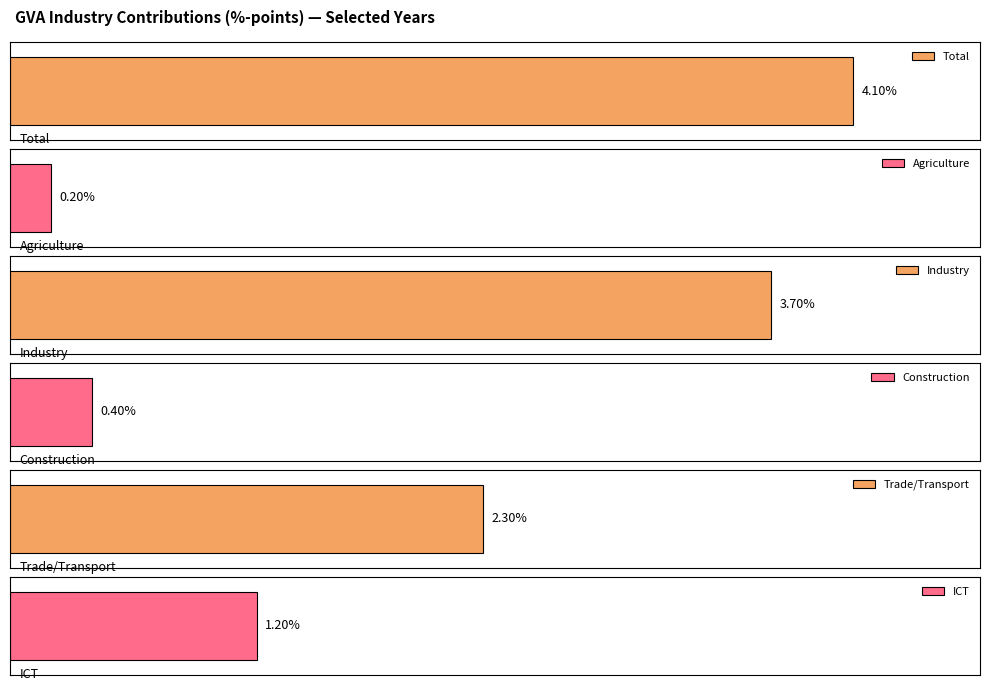

How many bars are there in each group?

6